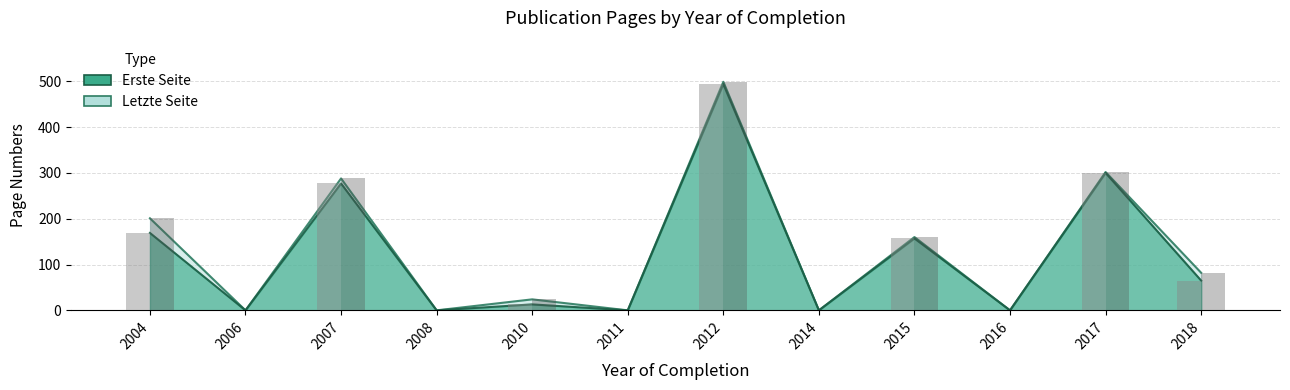

What is the average value of the Erste Seite series?

123